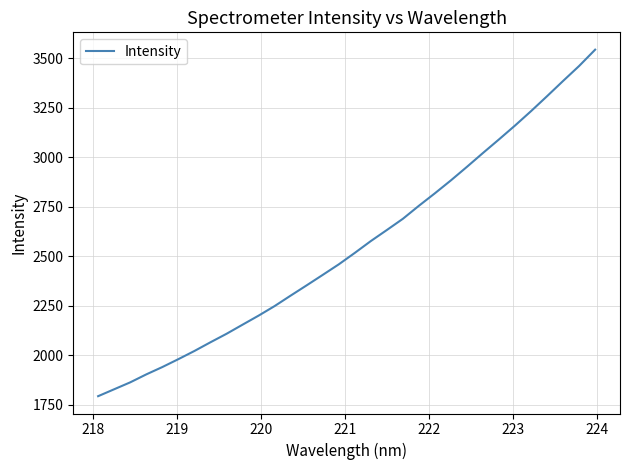

What is the minimum value shown in the chart?

1793.6